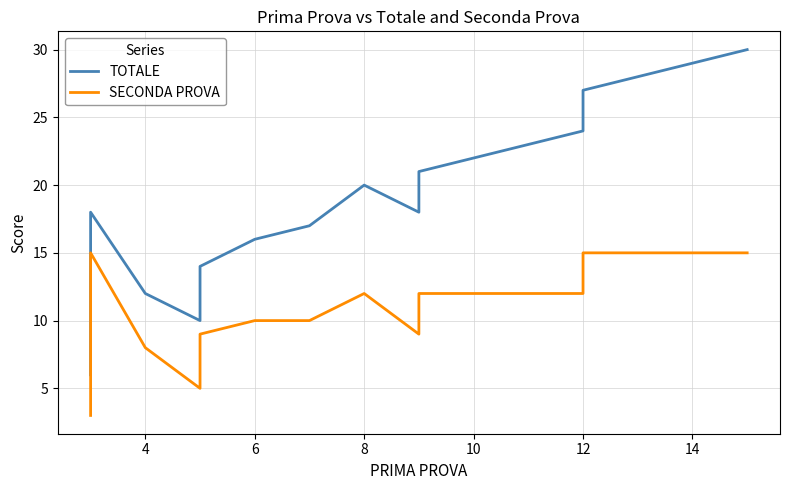

Which series changed the most between 14 and 17?

TOTALE